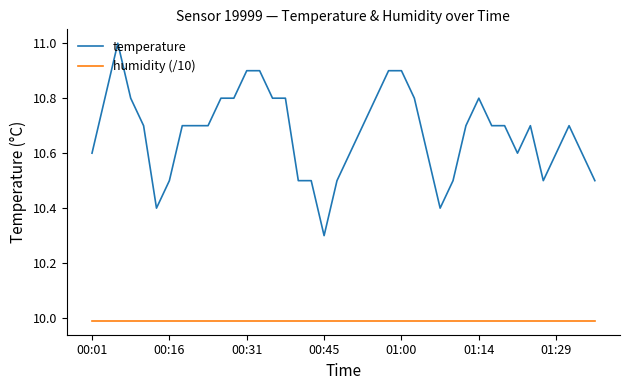

What is the lowest value of the temperature series?

10.3